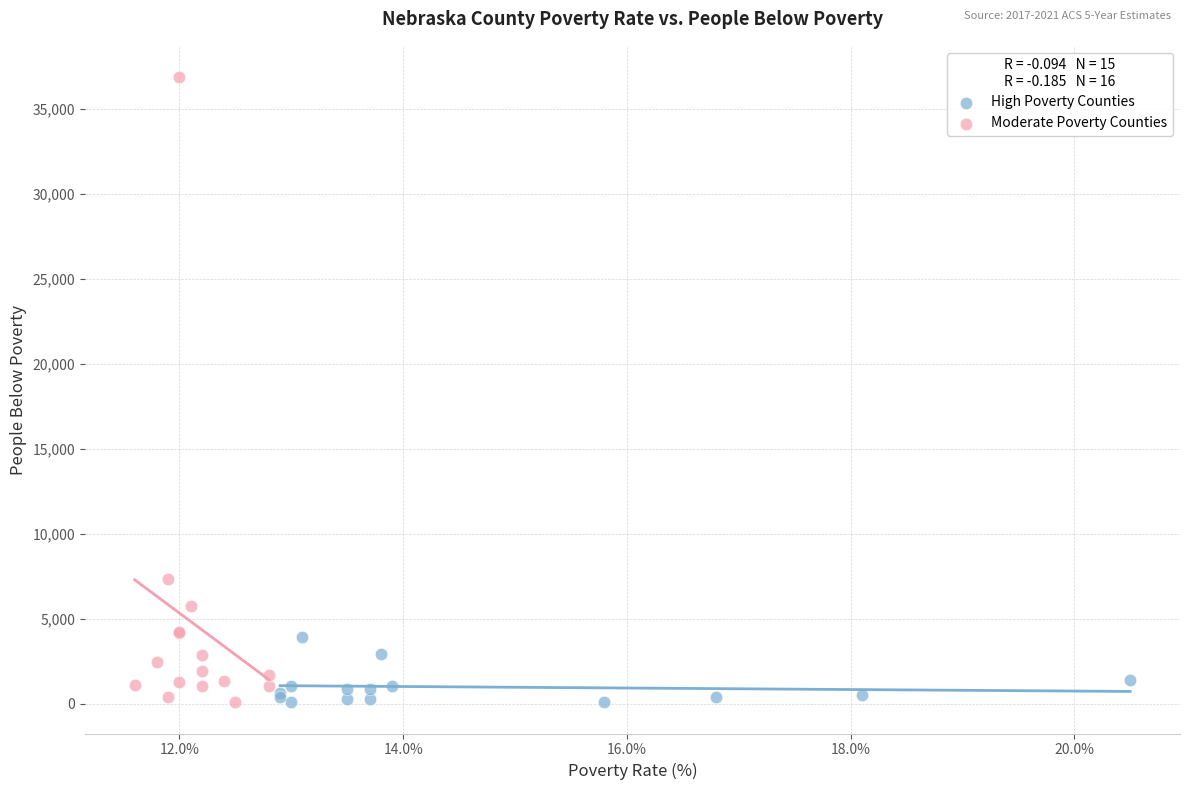

Which series has the widest spread of Y values?

Moderate Poverty Counties